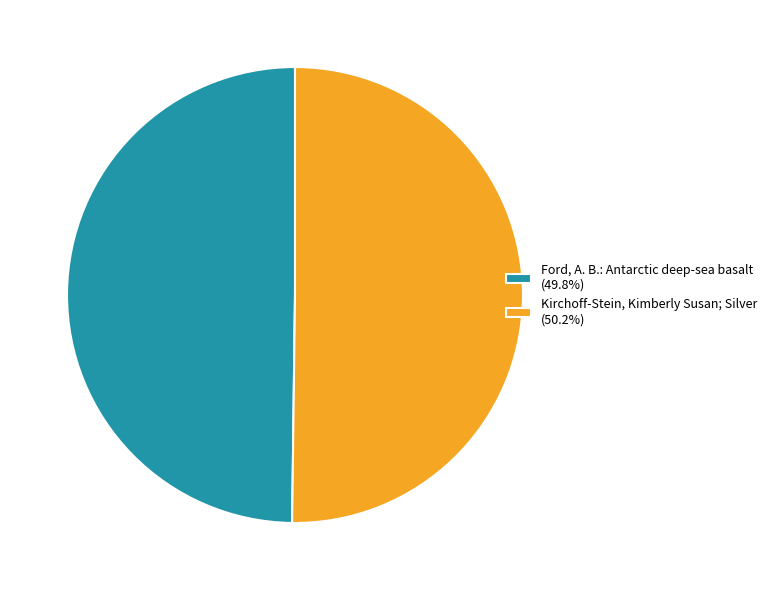

Do Kirchoff-Stein, Kimberly Susan; Silver (50.2%) and Ford, A. B.: Antarctic deep-sea basalt (49.8%) together represent more than half of the pie?

Yes